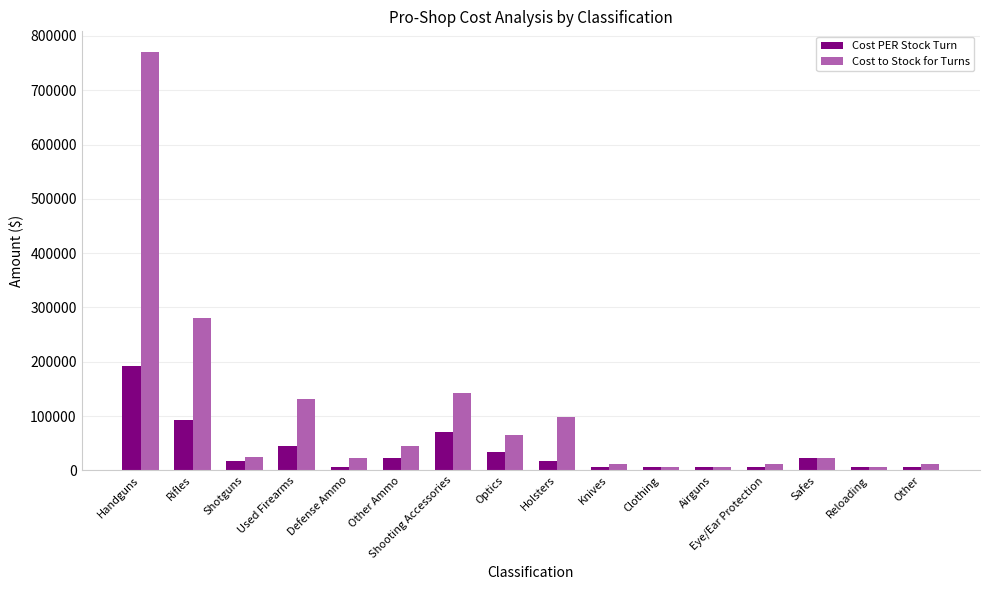

Which category has the highest value in the Cost to Stock for Turns series?

Handguns